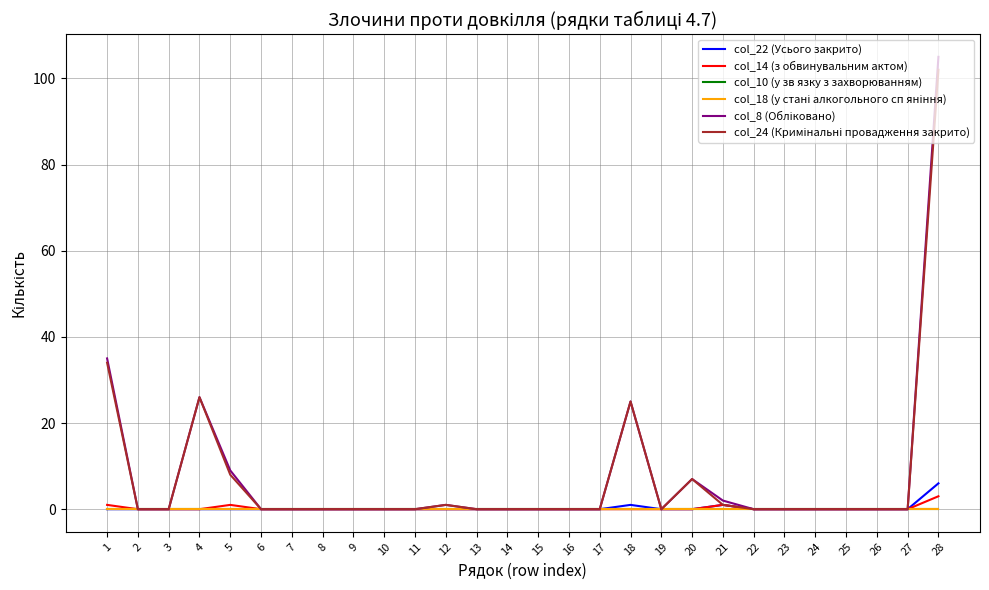

Does the chart have visible grid lines?

Yes